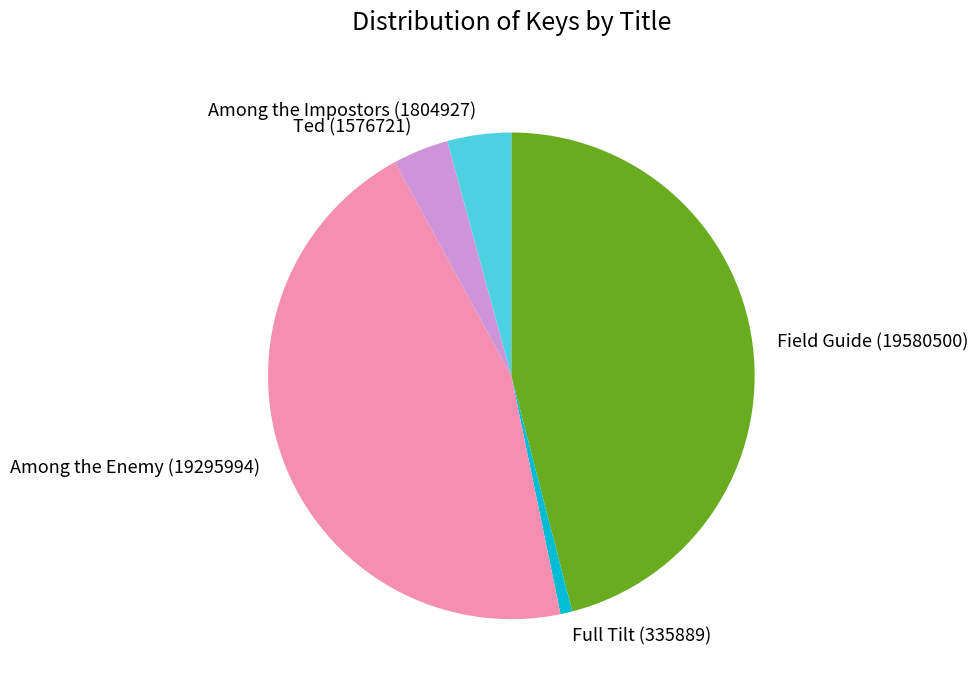

What is the smallest slice in the pie chart?

Full Tilt